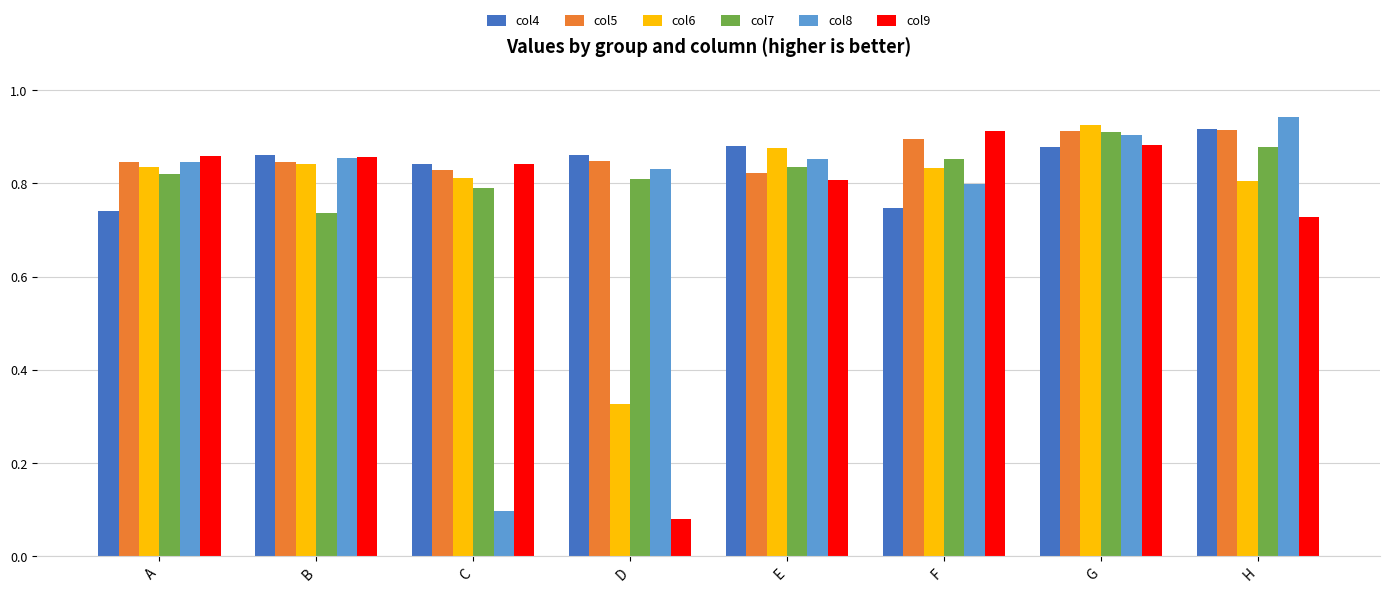

At which label is col7 closest to 0?

B